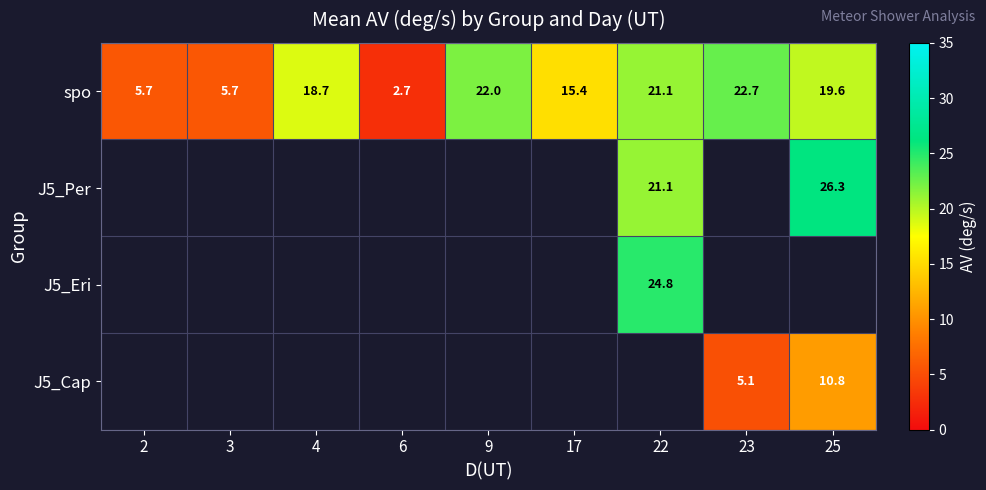

Between 4 and 25, which series saw the biggest shift?

spo